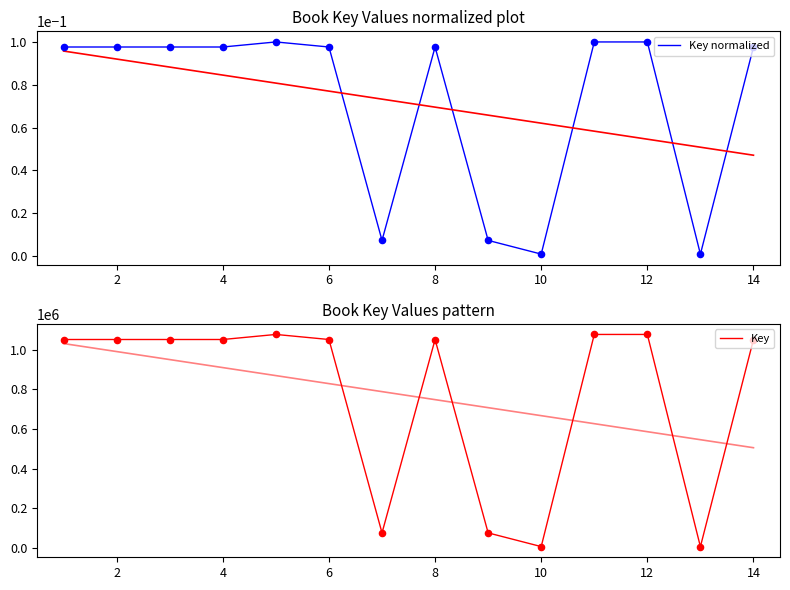

Which series reaches the maximum Y coordinate?

Key